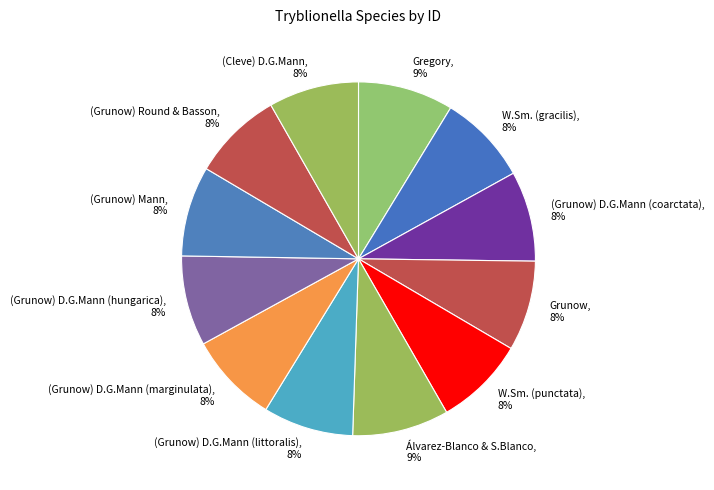

How many slices are in this pie chart?

12